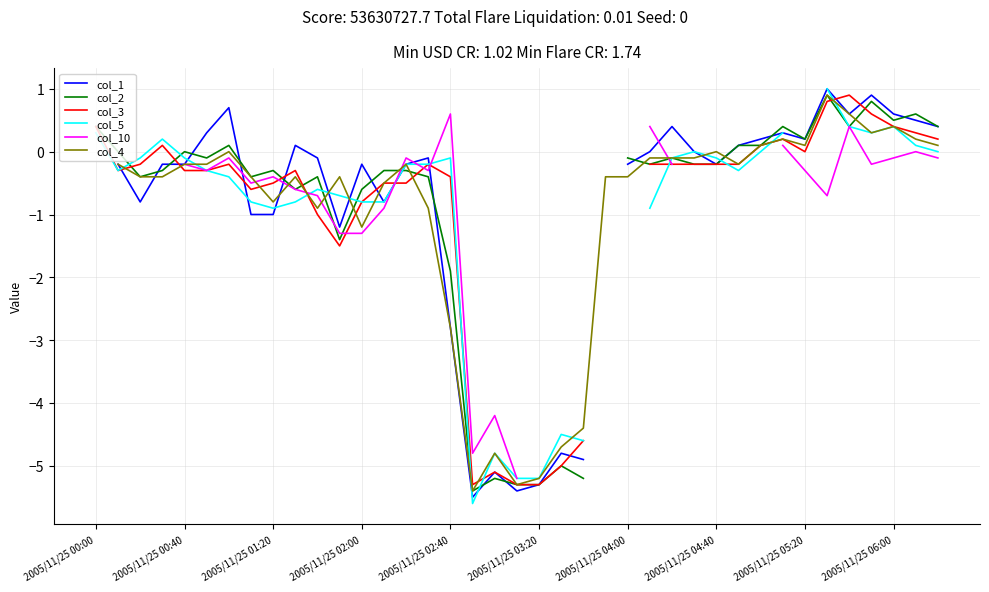

What are all the series names shown in the legend?

col_1, col_2, col_3, col_5, col_10, col_4